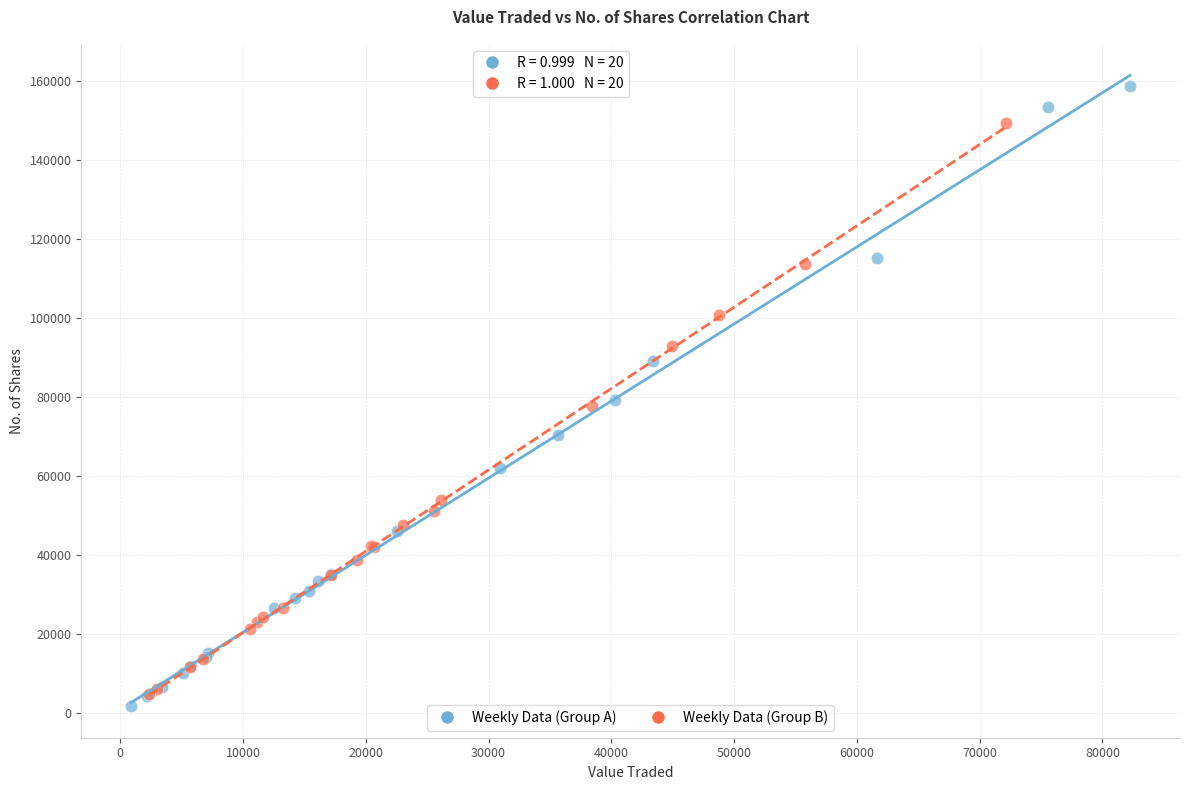

Which series reaches the maximum Y coordinate?

Weekly Data (Group A)